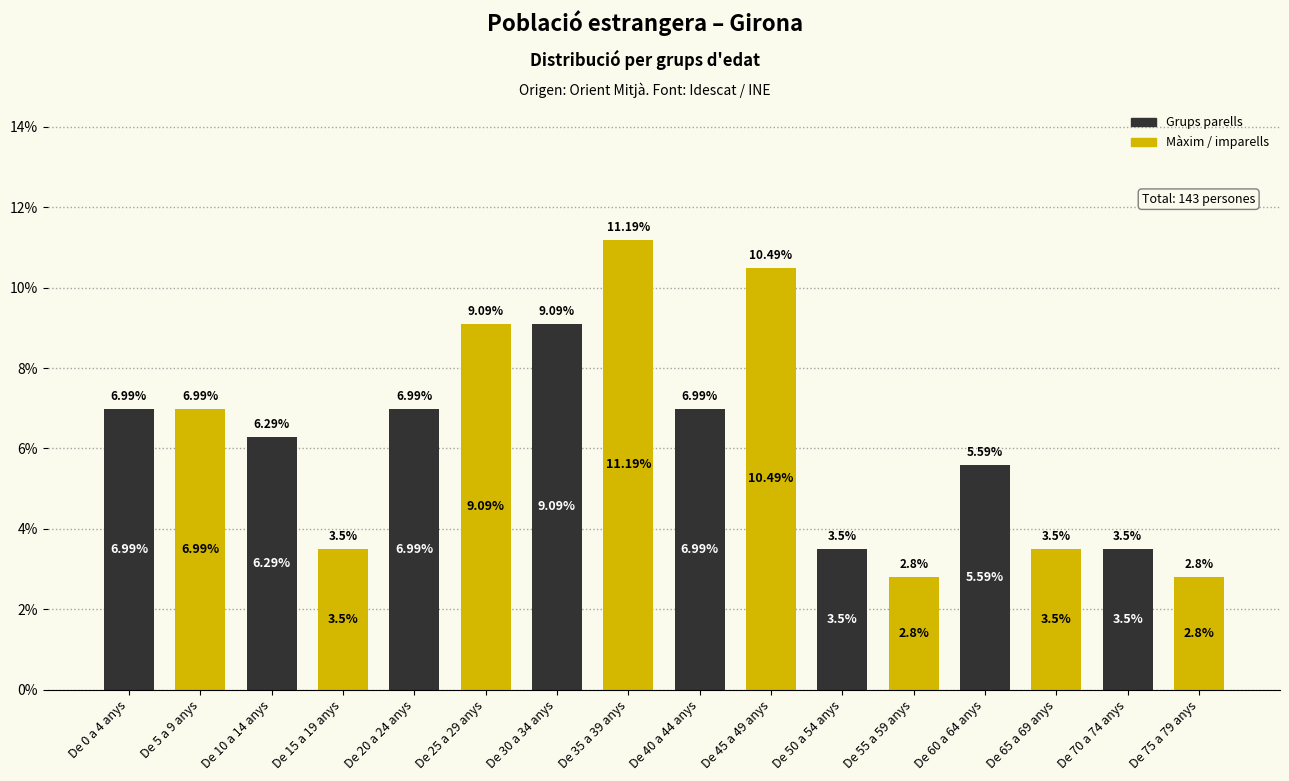

Approximately how many times larger is the value at De 35 a 39 anys compared to De 45 a 49 anys?

1.1